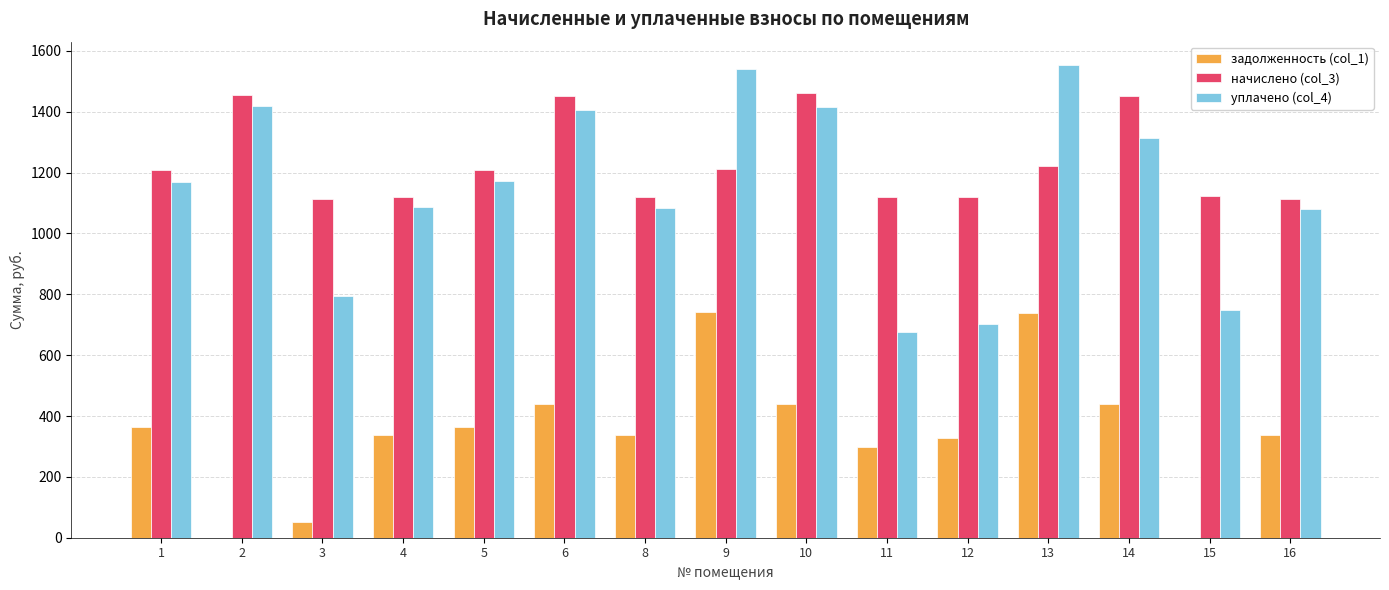

What is the sum of all уплачено (col_4) values?

17158.2